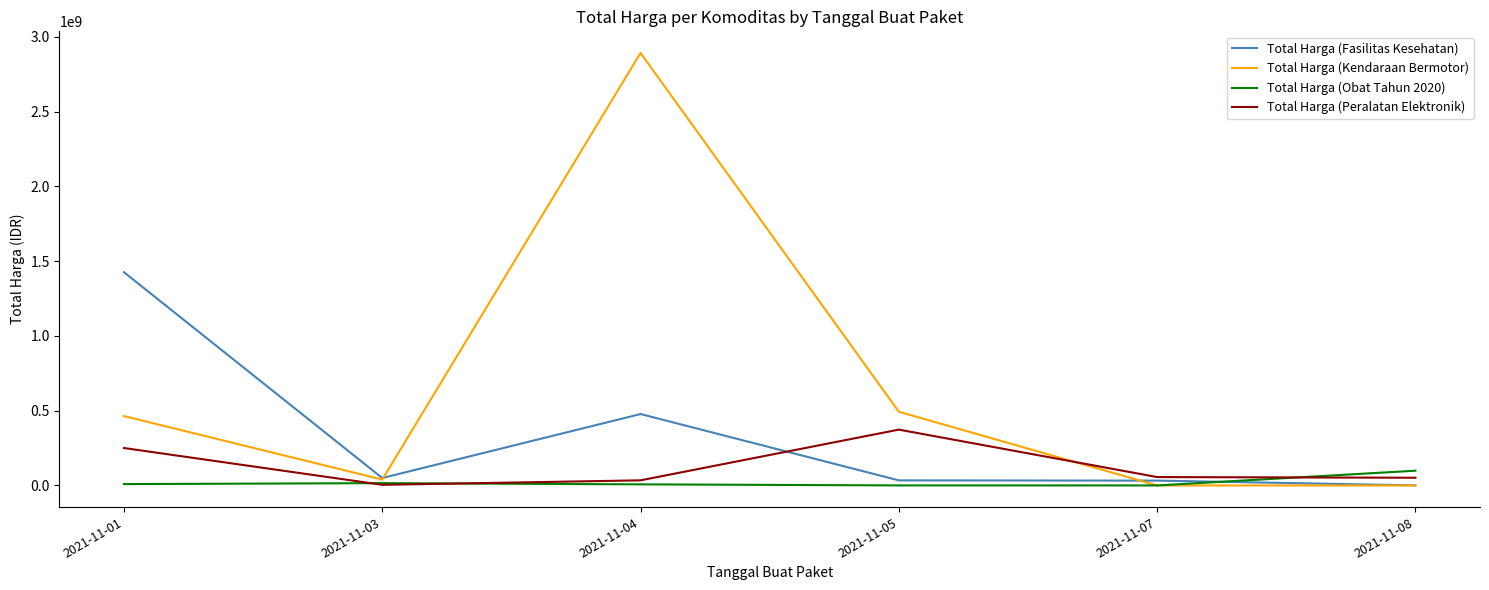

Which category has the highest value across all series?

2021-11-04